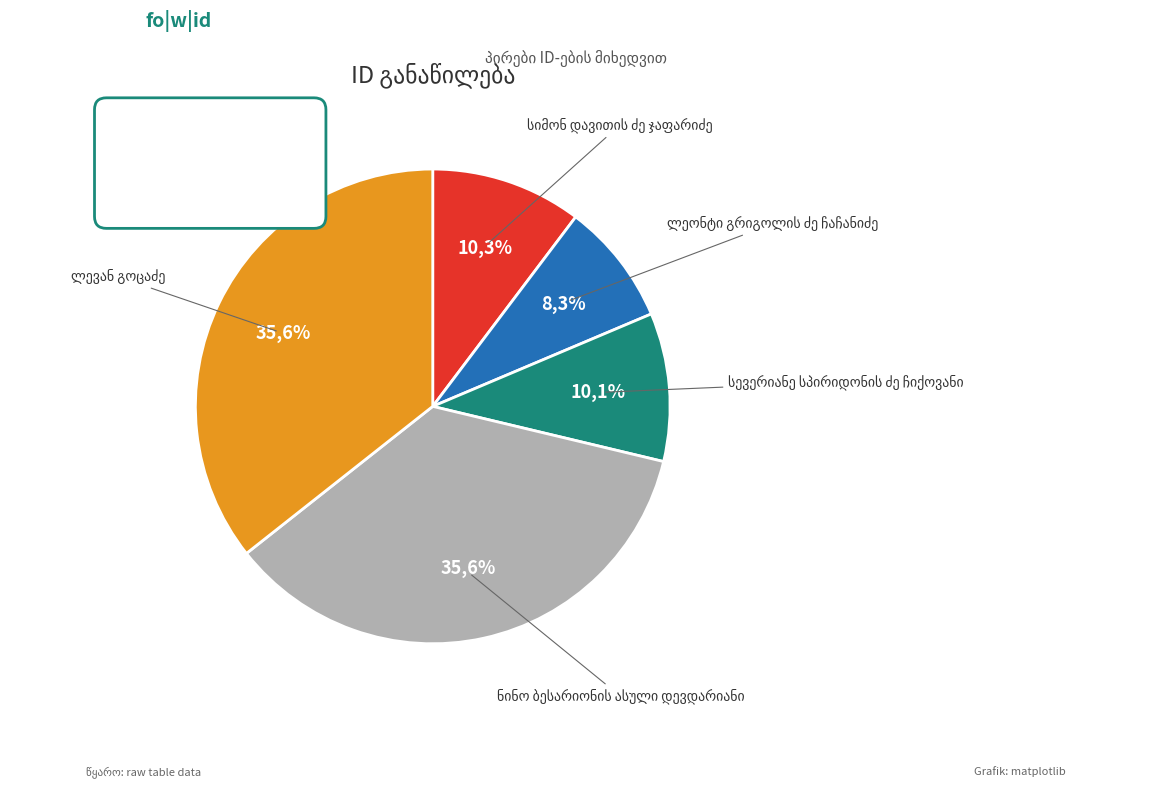

Approximately how many times larger is the value at ლეონტი გრიგოლის ძე ჩაჩანიძე compared to ნინო ბესარიონის ასული დევდარიანი?

0.2